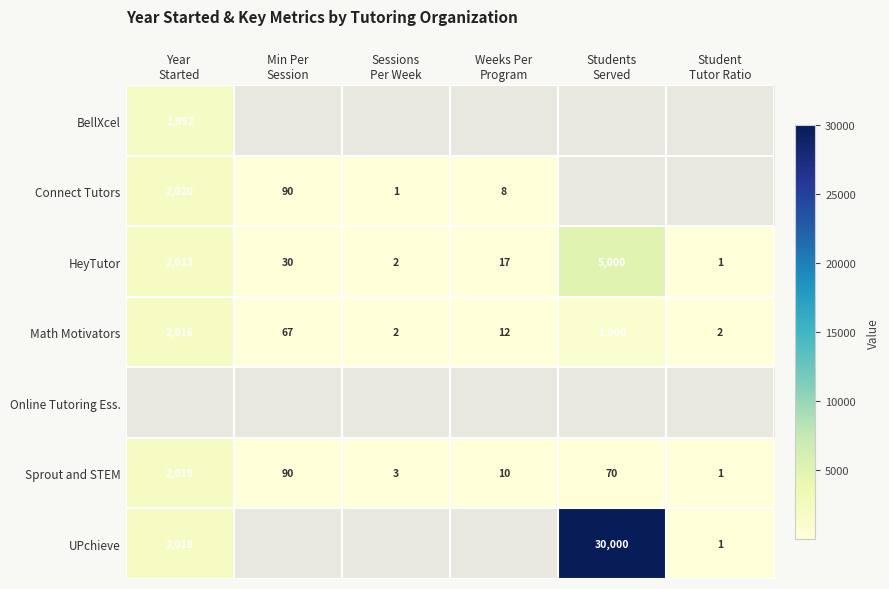

What is the sum of all Math Motivators values?

3099